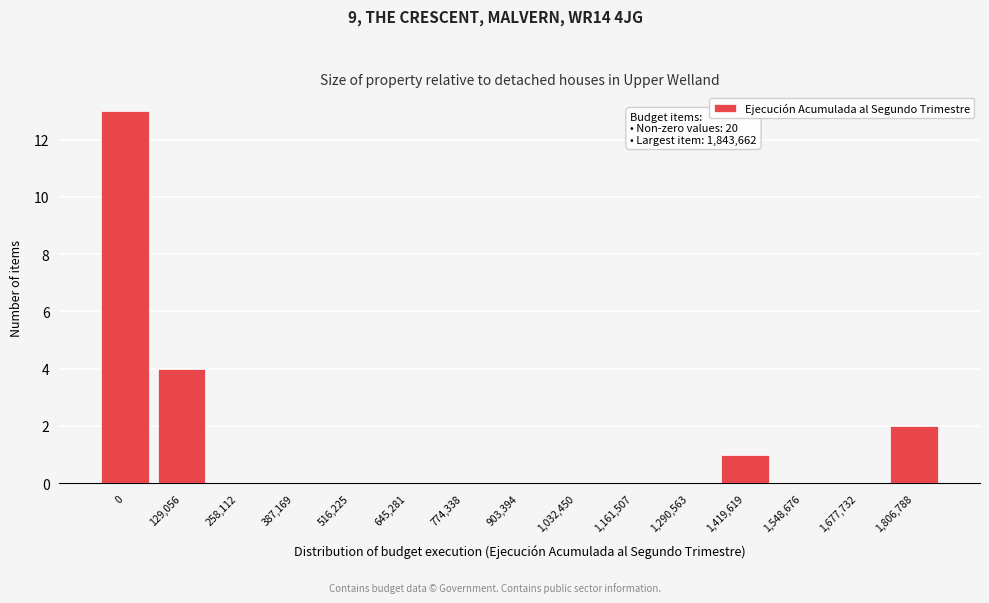

Reading right to left, list all the values displayed in this chart.

1,806,788=2	1,677,732=0	1,548,676=0	1,419,619=1	1,290,563=0	1,161,507=0	1,032,450=0	903,394=0	774,338=0	645,281=0	516,225=0	387,169=0	258,112=0	129,056=4	0=13